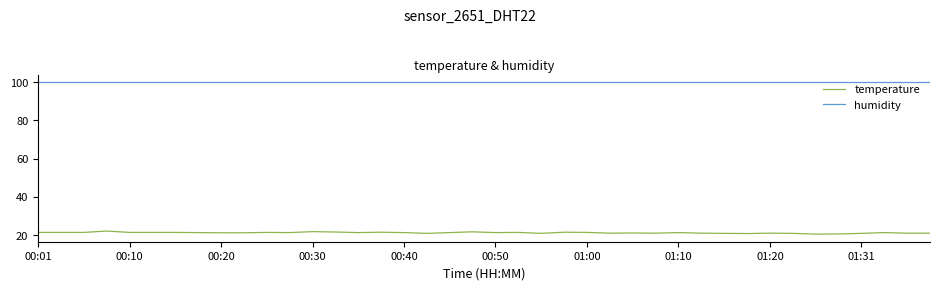

How many series are shown in this chart?

2